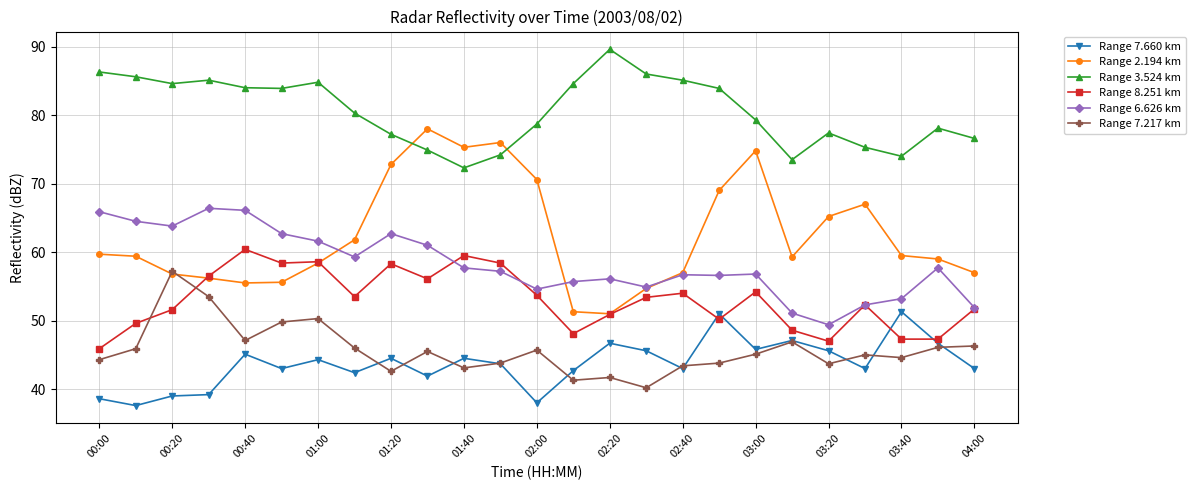

True or false: Range 7.660 km and Range 3.524 km intersect in this chart.

False